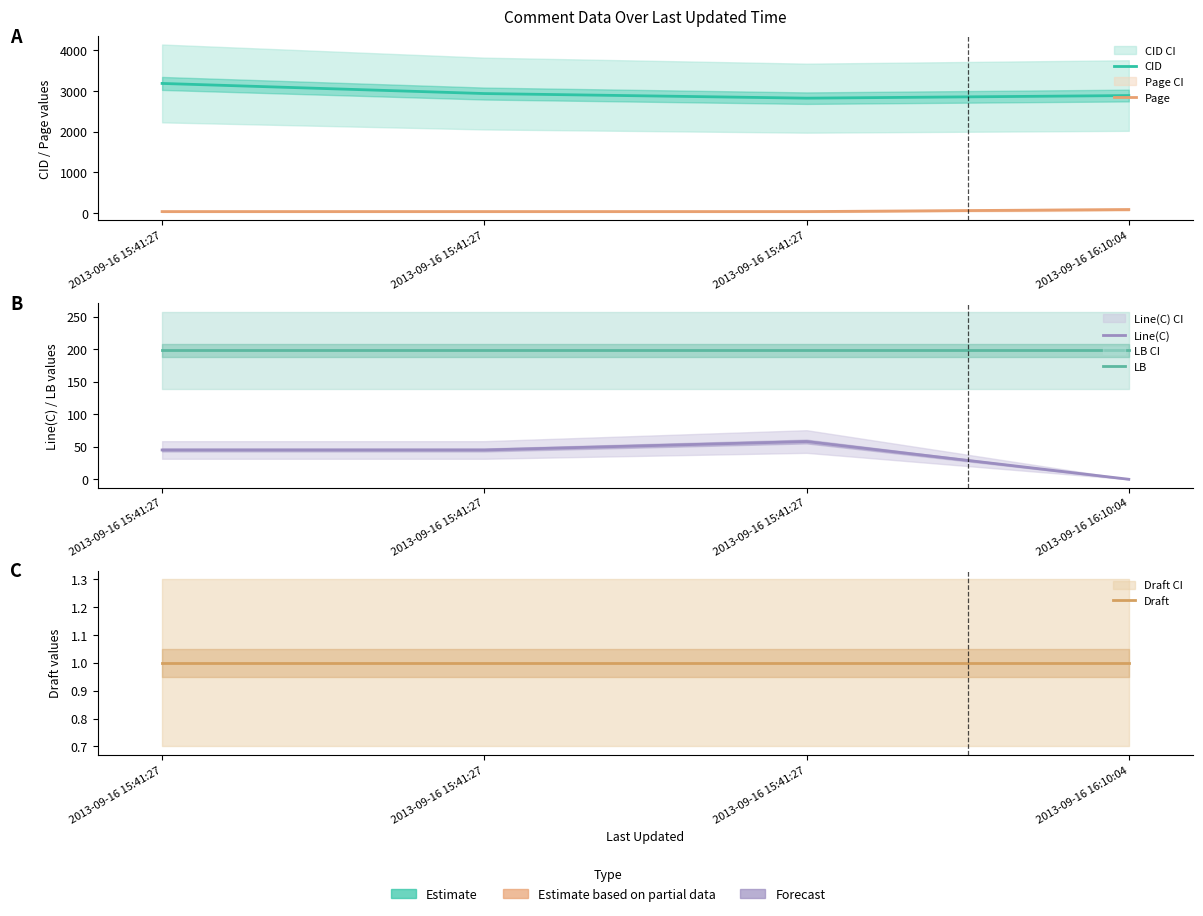

True or false: Line(C) and LB intersect in this chart.

False